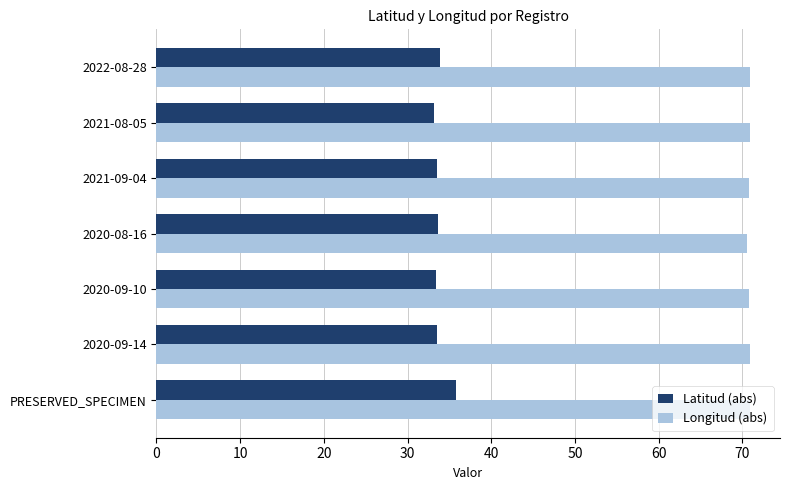

What is the highest value of the Longitud (abs) series?

70.9